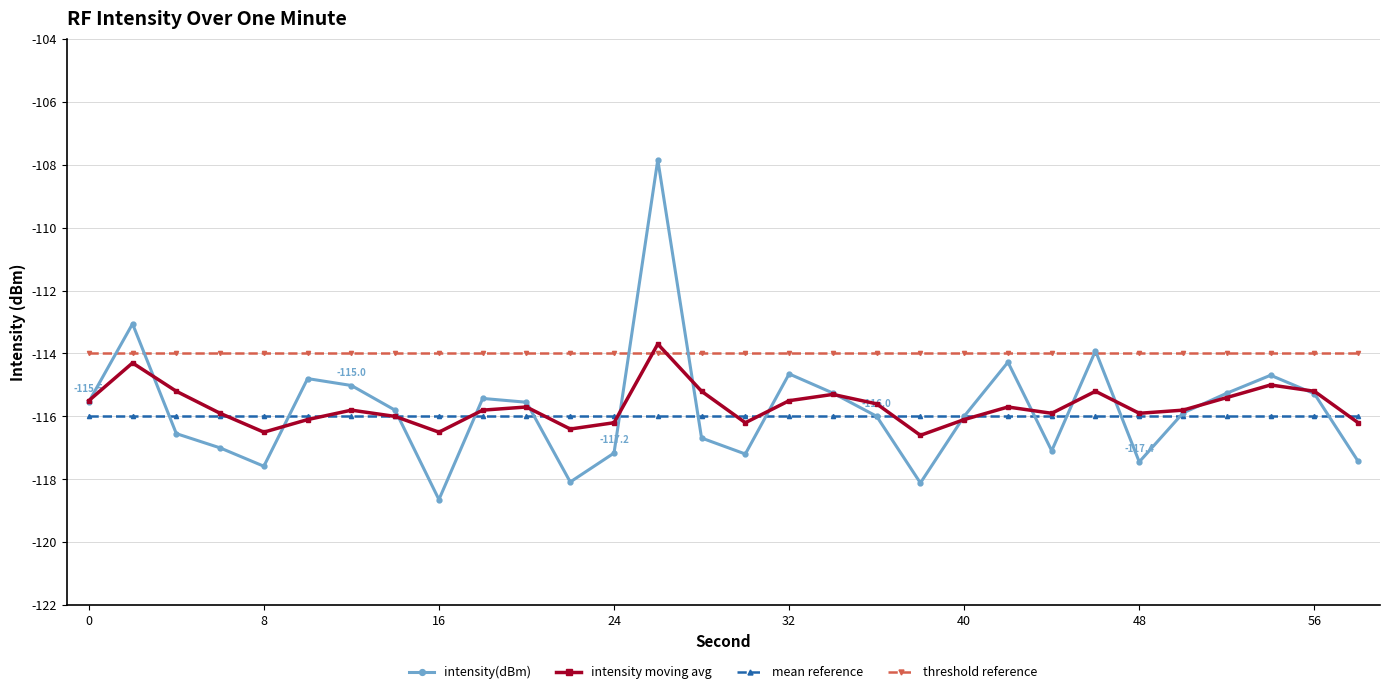

True or false: mean reference and threshold reference cross at least once.

False